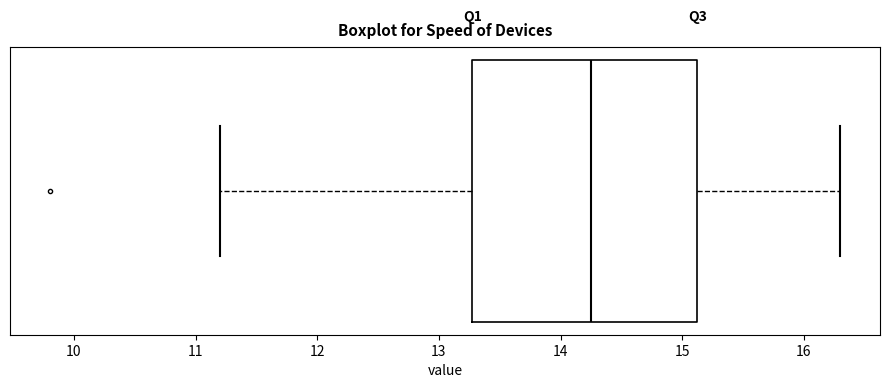

Transcribe this box plot: give where the median line is, the range the box spans, and where the two whiskers end, as read against the x-axis. The values are not printed on the chart, so give them approximately, as read against the axis.

median 14.3, box 13.3 to 15.1, whiskers 11.2 to 16.3